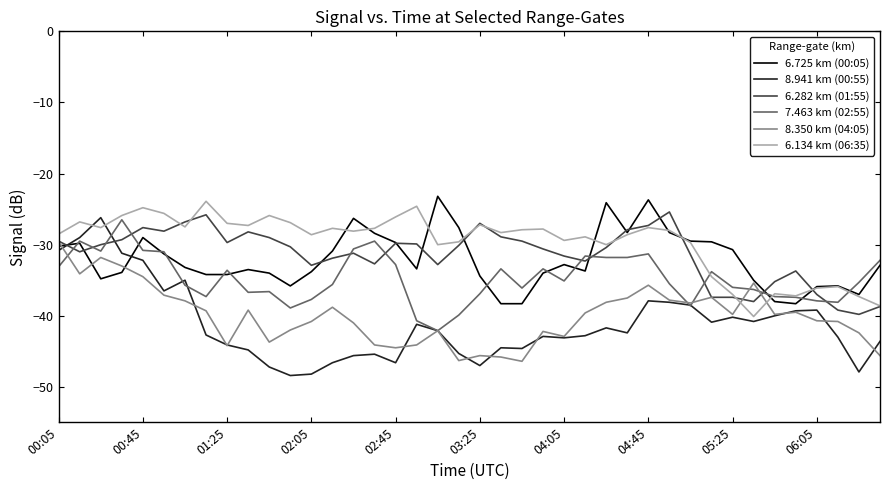

Which series has the largest range (max minus min)?

8.941 km (00:55)